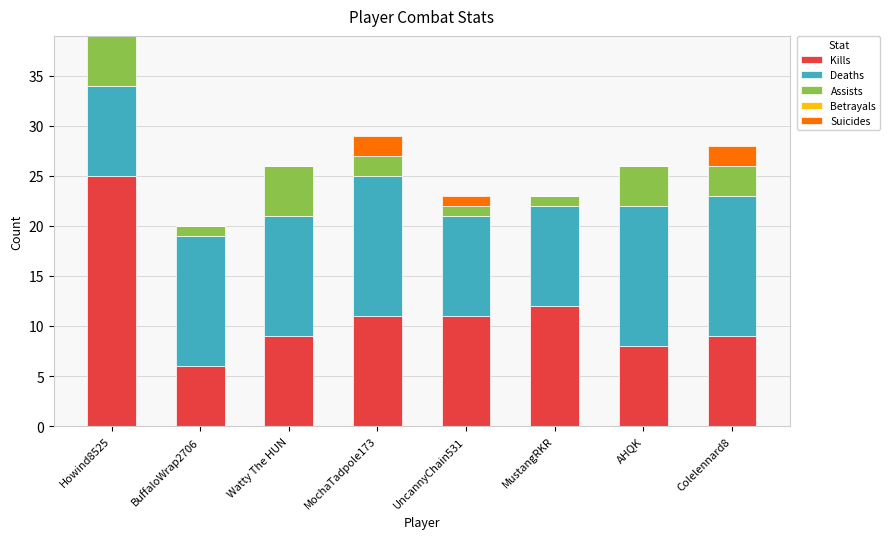

The value of Kills at BuffaloWrap2706 is 2. True or false?

False